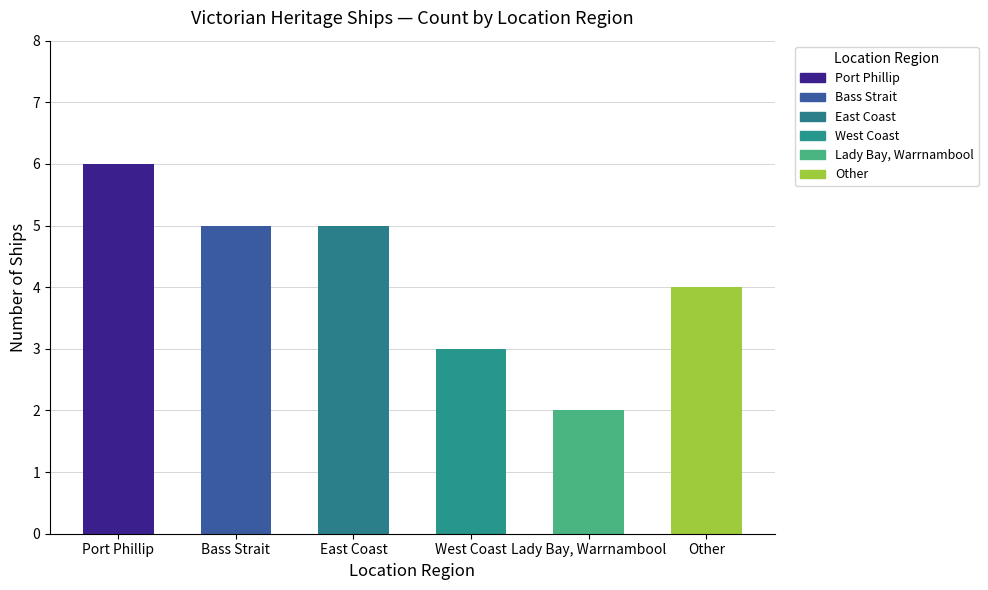

What is the average value?

4